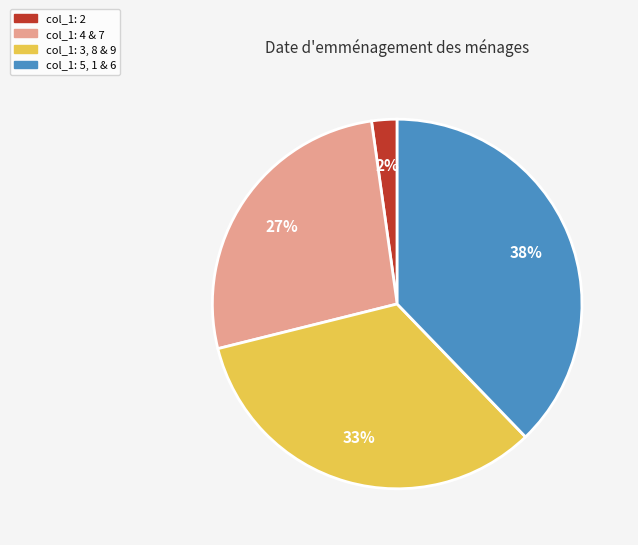

To the nearest percent, what is the difference between the largest and smallest slice percentages?

36%